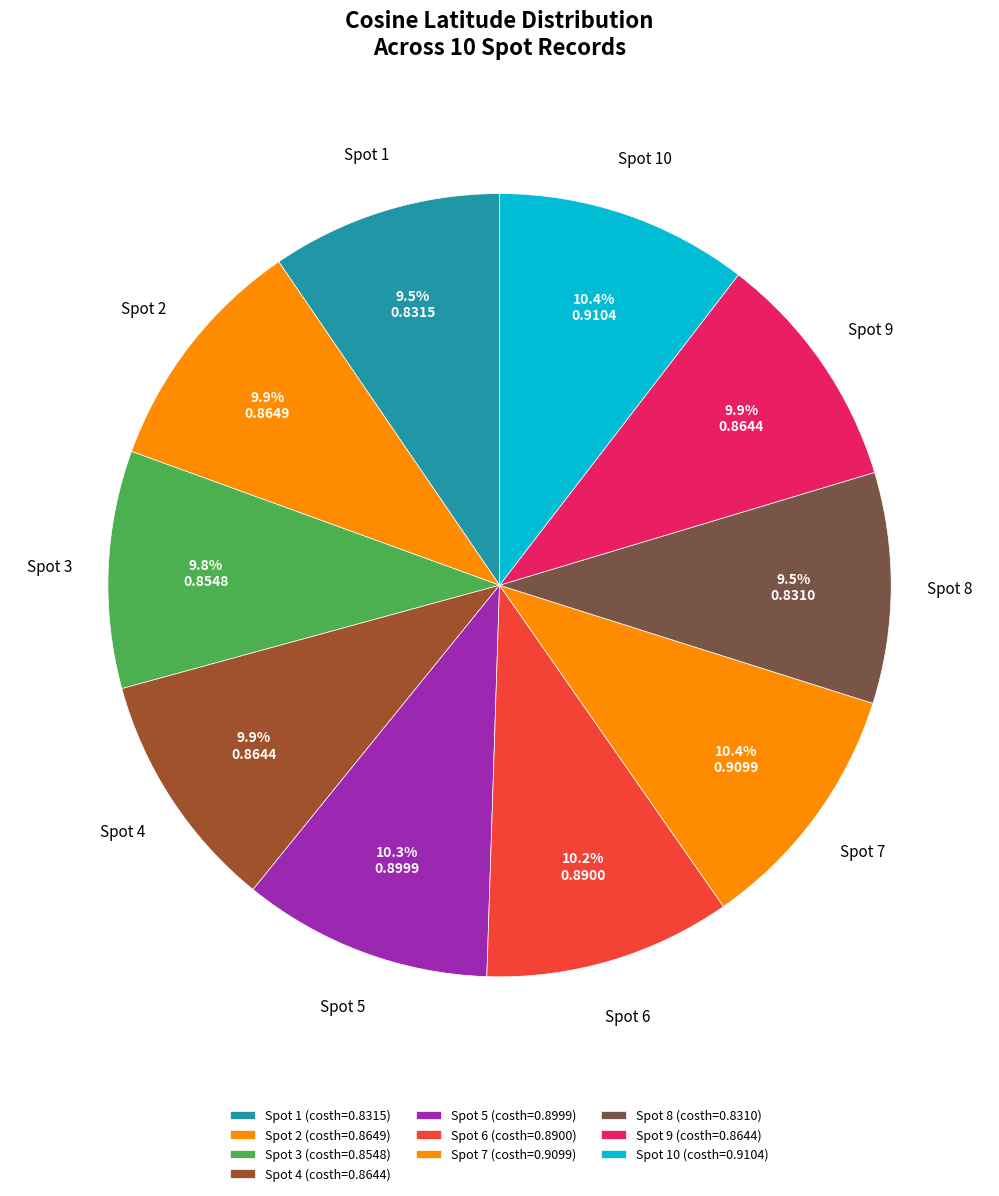

Is the sum of Spot 2 and Spot 9 greater than half?

No